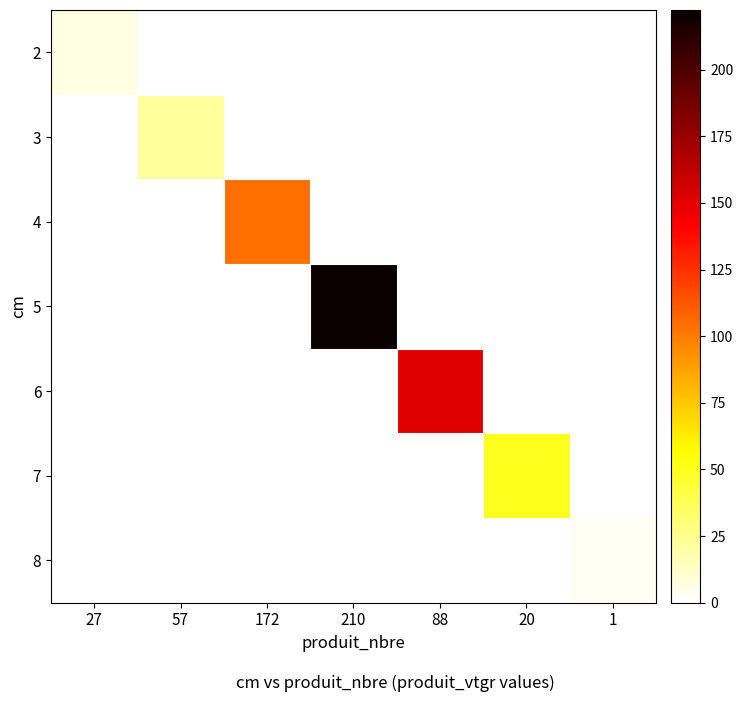

At 57, list the series in order from smallest to largest.

2, 4, 5, 6, 7, 8, 3